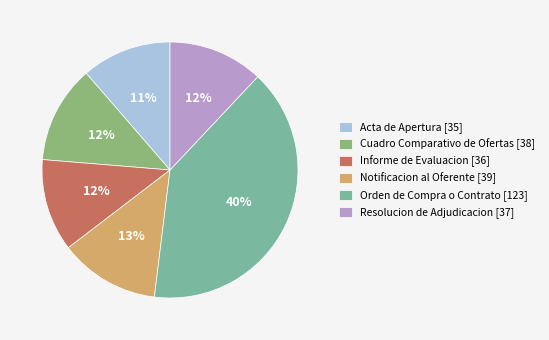

Combined, do Resolucion de Adjudicacion [37] and Acta de Apertura [35] account for over 50%?

No